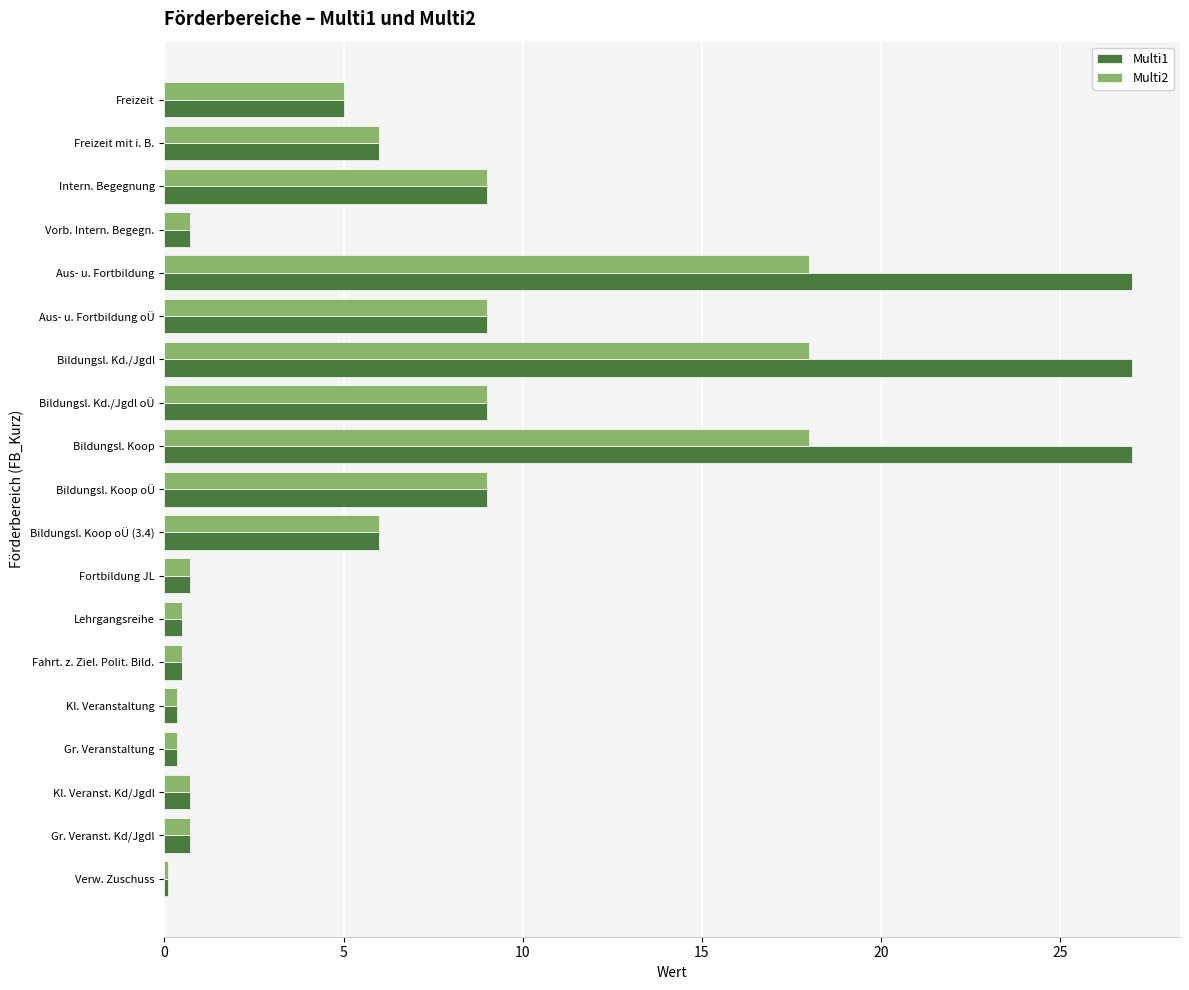

What is the maximum value shown in the chart?

27.0